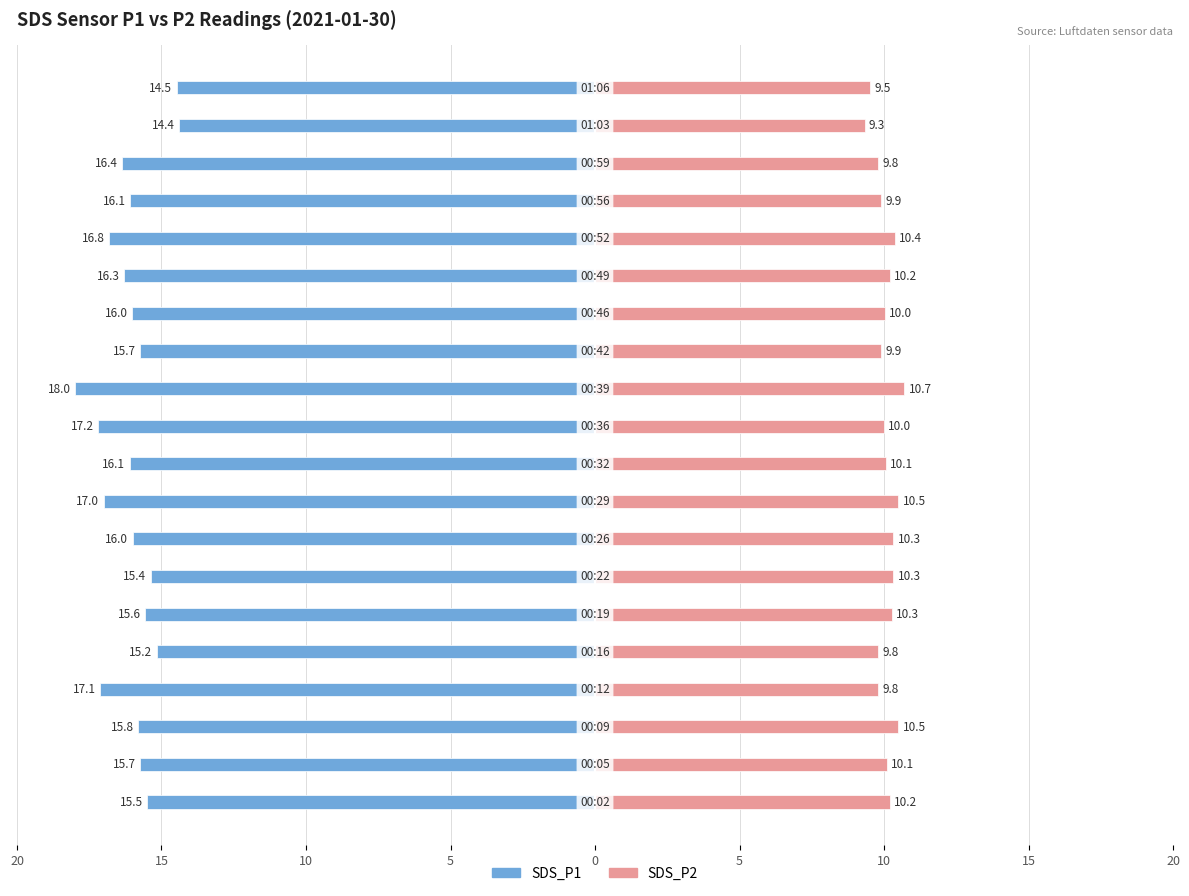

Reading left to right, transcribe all the data shown in this chart.

SDS_P1: -15.5	-15.7	-15.8	-17.1	-15.2	-15.6	-15.4	-16.0	-17.0	-16.1	-17.2	-18.0	-15.7	-16.0	-16.3	-16.8	-16.1	-16.4	-14.4	-14.5
SDS_P2: 10.2	10.1	10.5	9.8	9.8	10.3	10.3	10.3	10.5	10.1	10.0	10.7	9.9	10.0	10.2	10.4	9.9	9.8	9.3	9.5